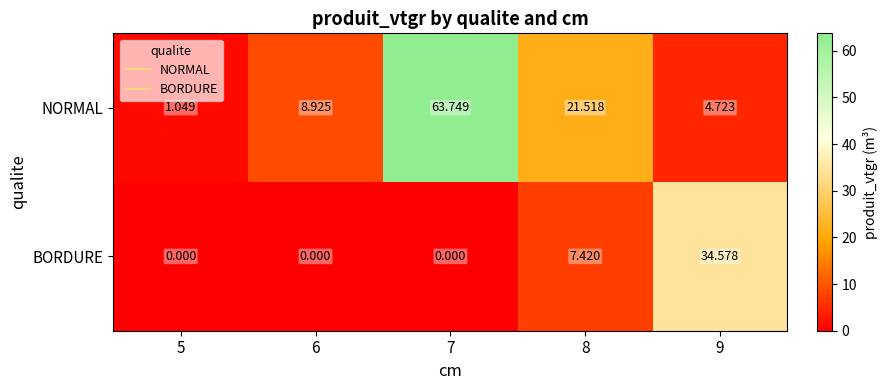

Rank the series by their maximum value, from lowest to highest.

BORDURE, NORMAL